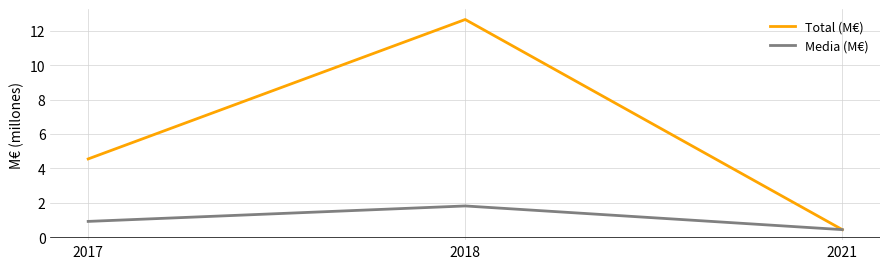

What is the difference between the Media (M€) values at 2017 and 2021?

0.5